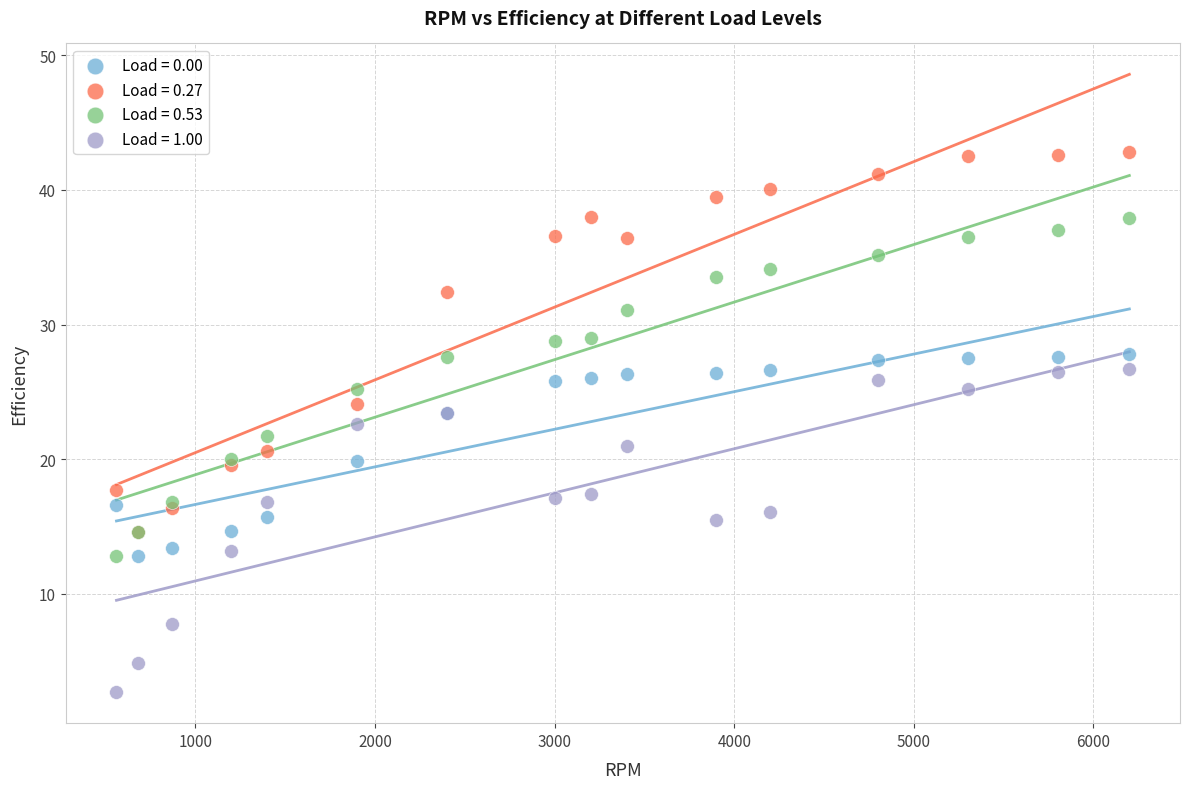

What are all the series names shown in the legend?

Load = 0.00, Load = 0.27, Load = 0.53, Load = 1.00